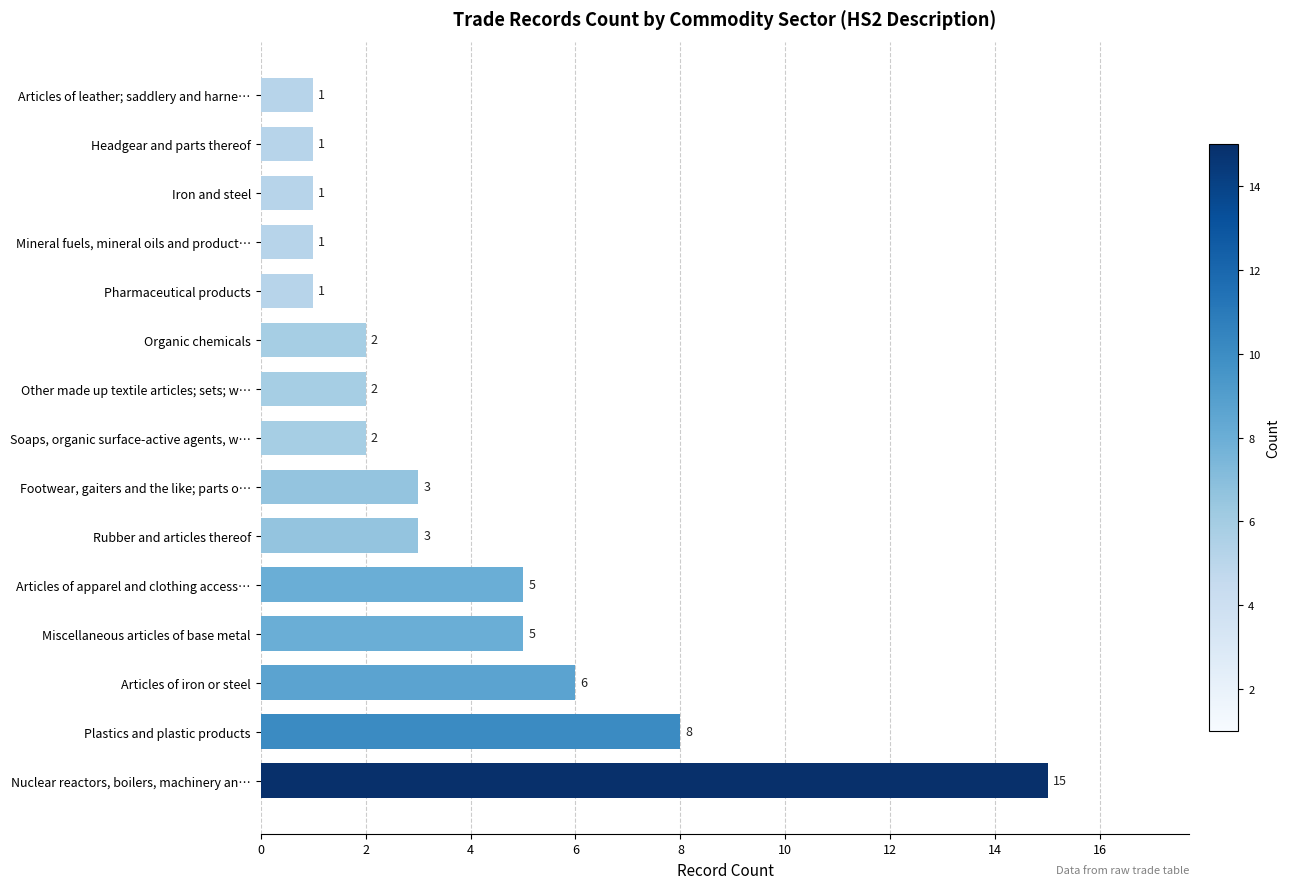

Approximately how many times larger is the value at Articles of apparel and clothing access… compared to Articles of leather; saddlery and harne…?

5.0